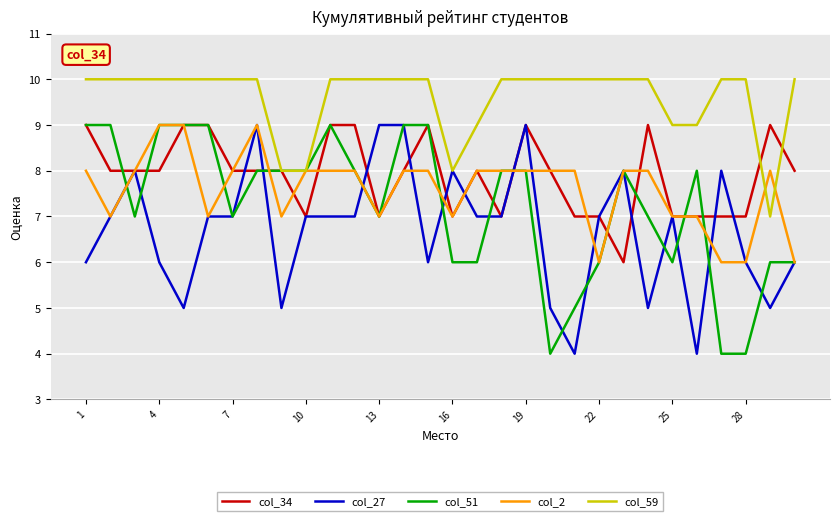

After their last crossing, which series has the higher values: col_34 or col_2?

col_34